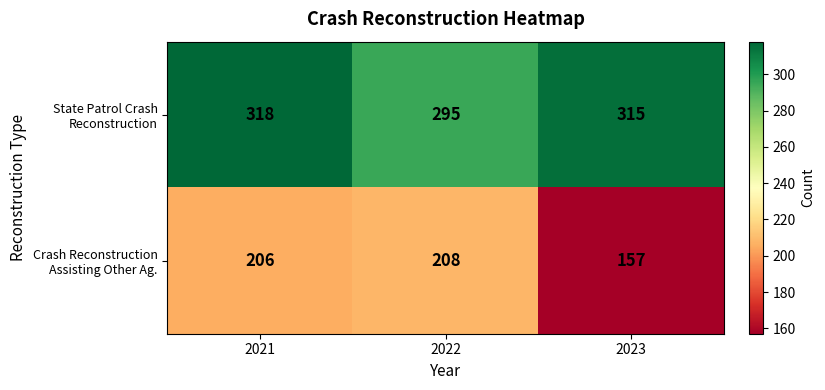

What is the maximum value shown in the chart?

318